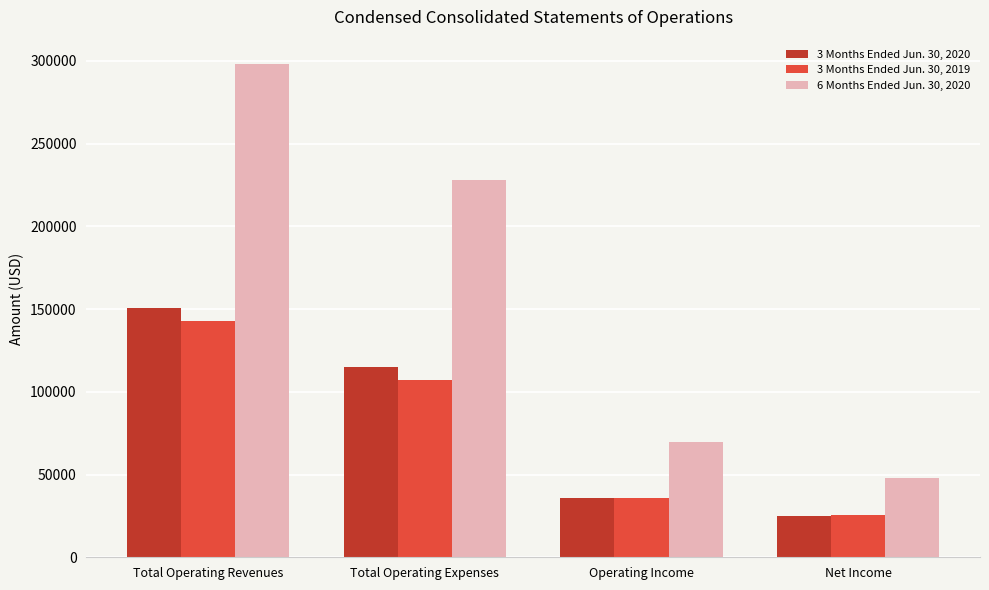

What is the value of the 3 Months Ended Jun. 30, 2019 bar at the 1st from the left?

142906